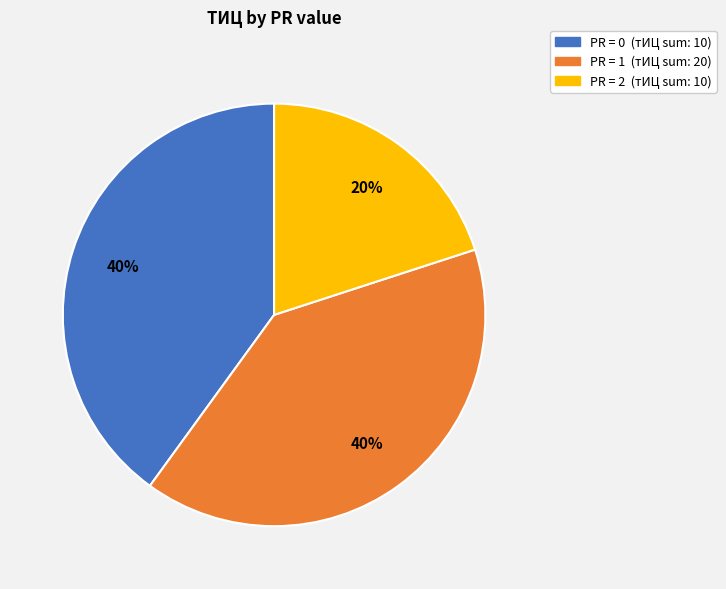

Is the sum of PR = 1 (тИЦ sum: 20) and PR = 0 (тИЦ sum: 10) greater than half?

Yes